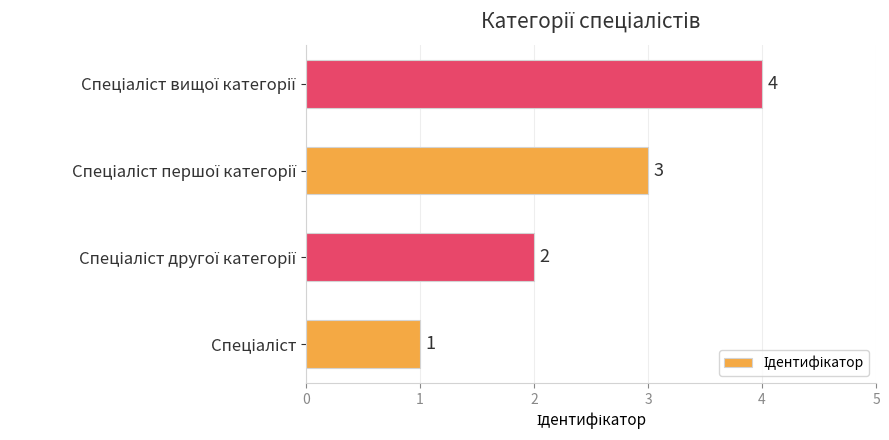

What is the sum of all values?

10